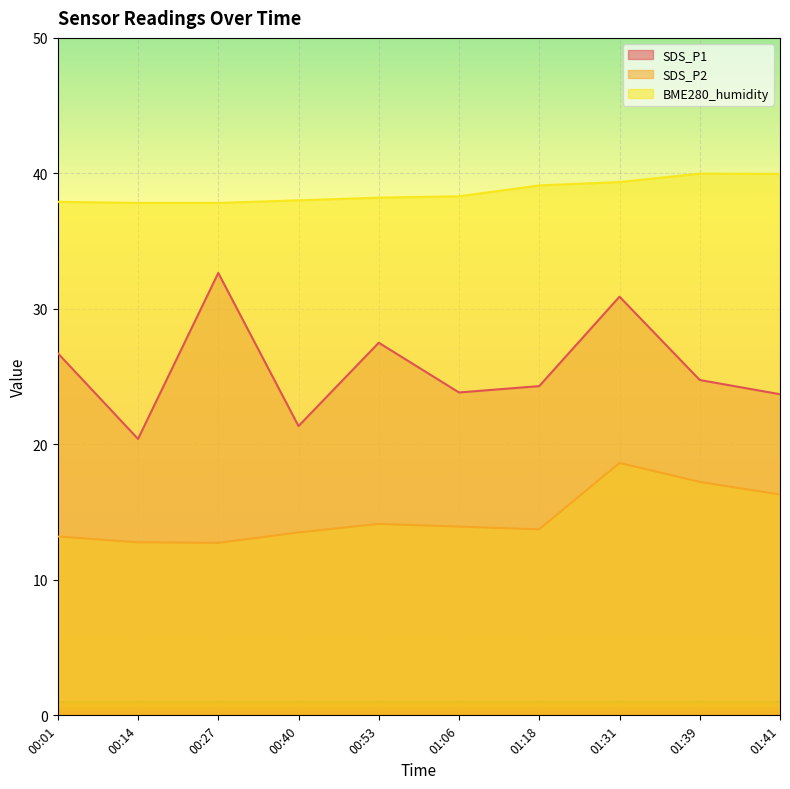

At how many categories does at least one series exceed 16?

10